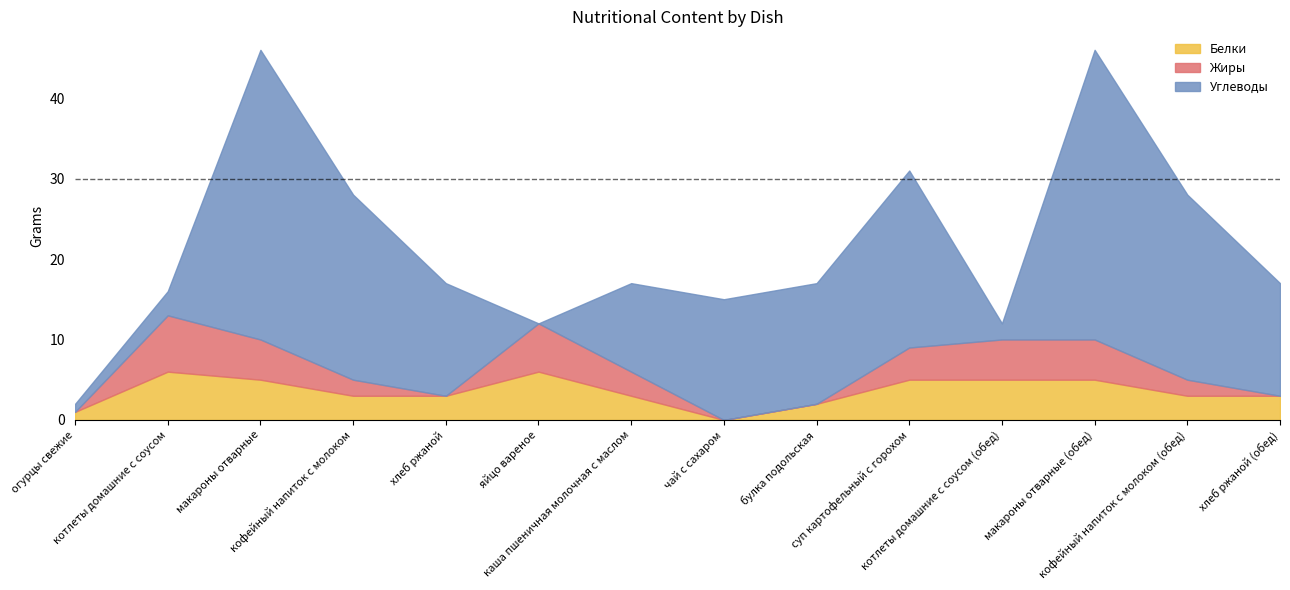

At which category is the sum across all series the highest?

макароны отварные